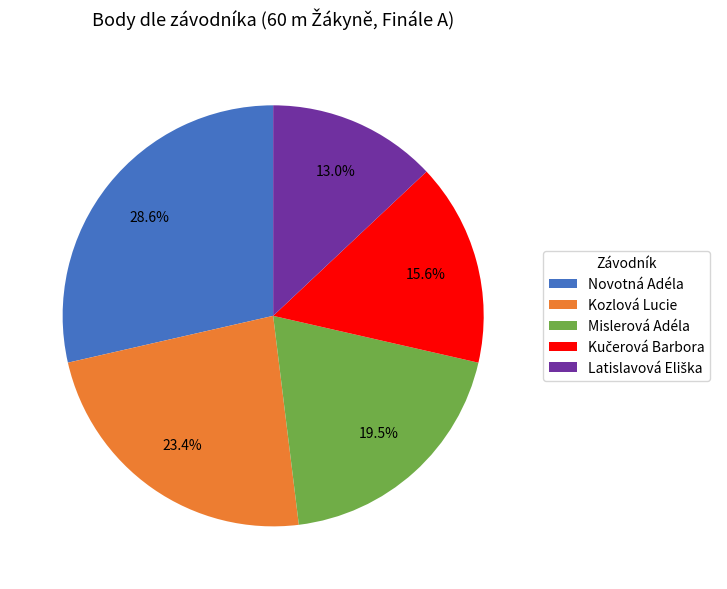

To the nearest percent, what portion does Kozlová Lucie represent?

23%